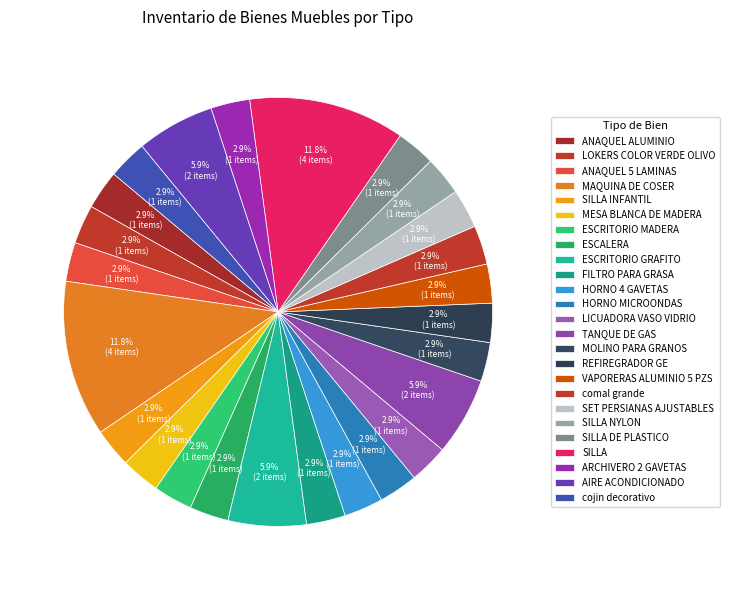

How many segments does this pie chart have?

25